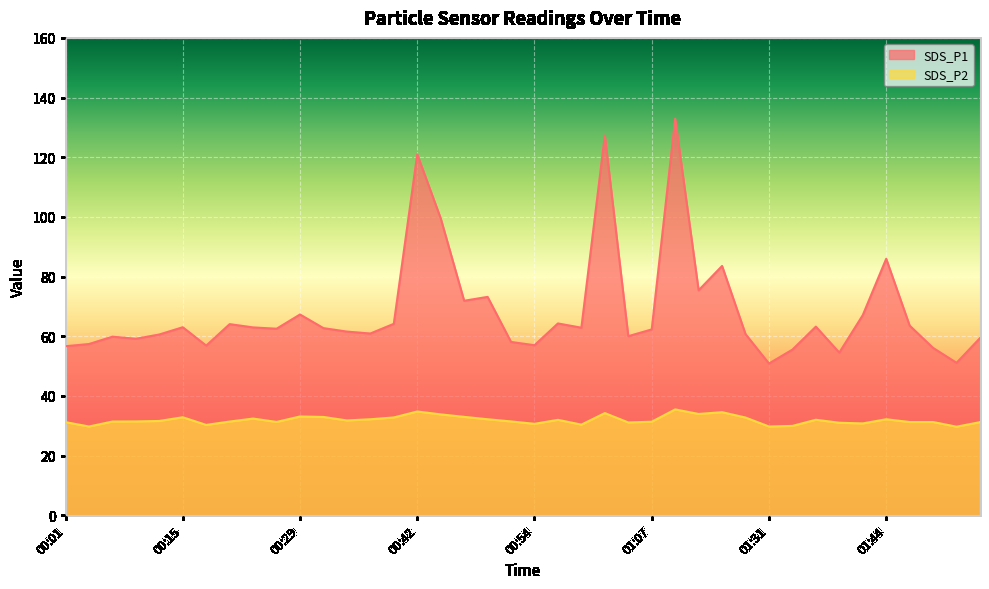

What is the label of the 31st point from the left?

01:31